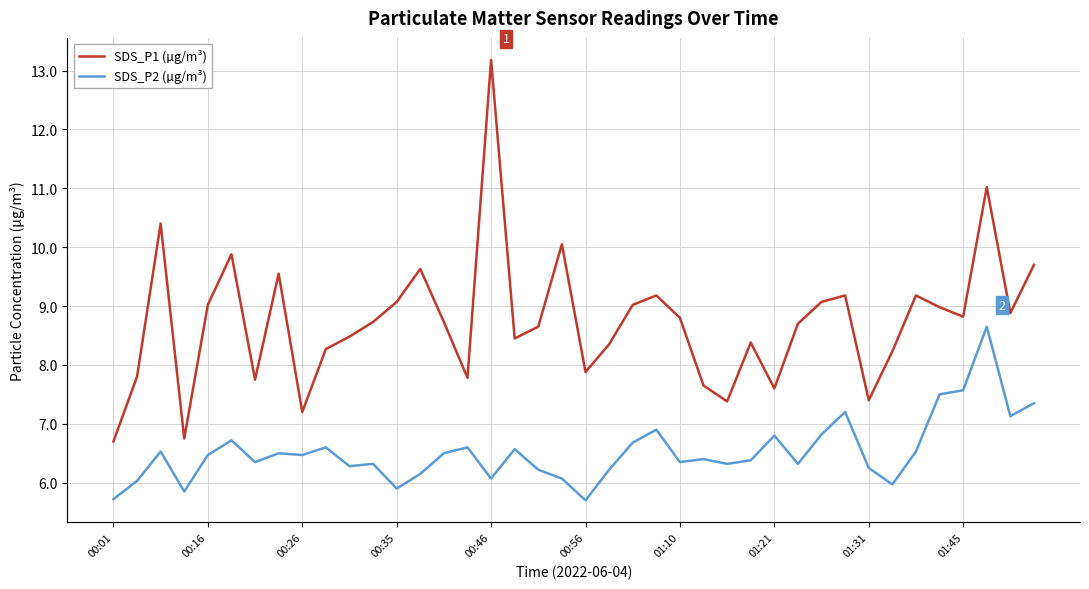

True or false: SDS_P2 (µg/m³) and SDS_P1 (µg/m³) intersect in this chart.

False